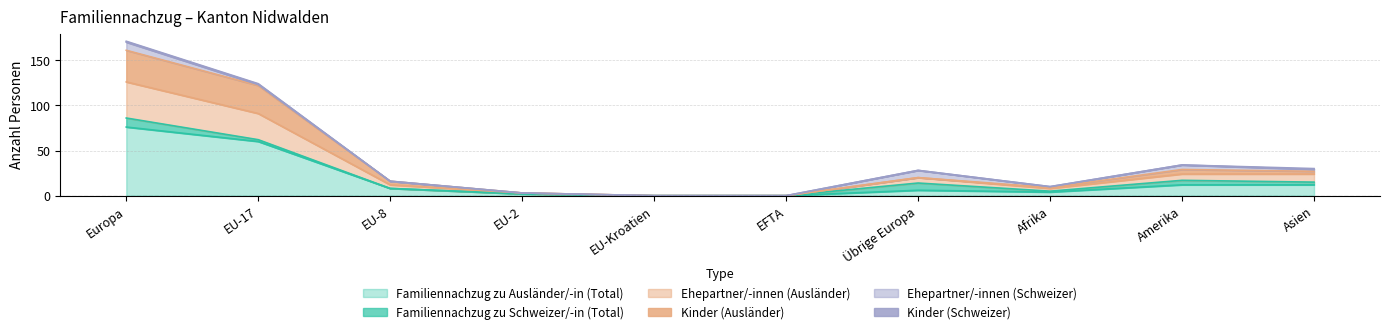

Where is the first local maximum for Kinder (Ausländer)?

Übrige Europa